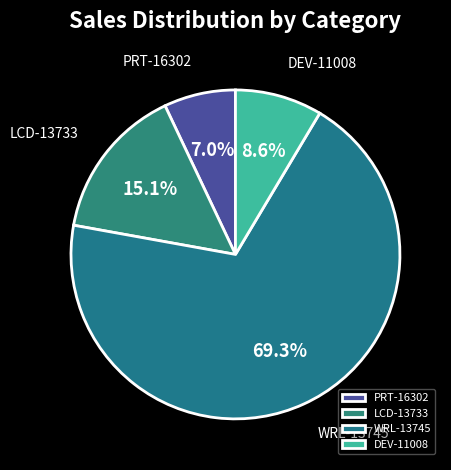

What is the largest slice in the pie chart?

WRL-13745